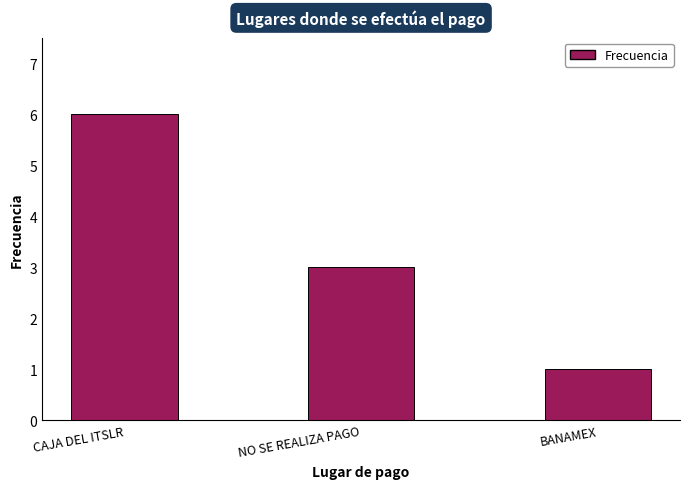

Which category has the highest value across all series?

CAJA DEL ITSLR